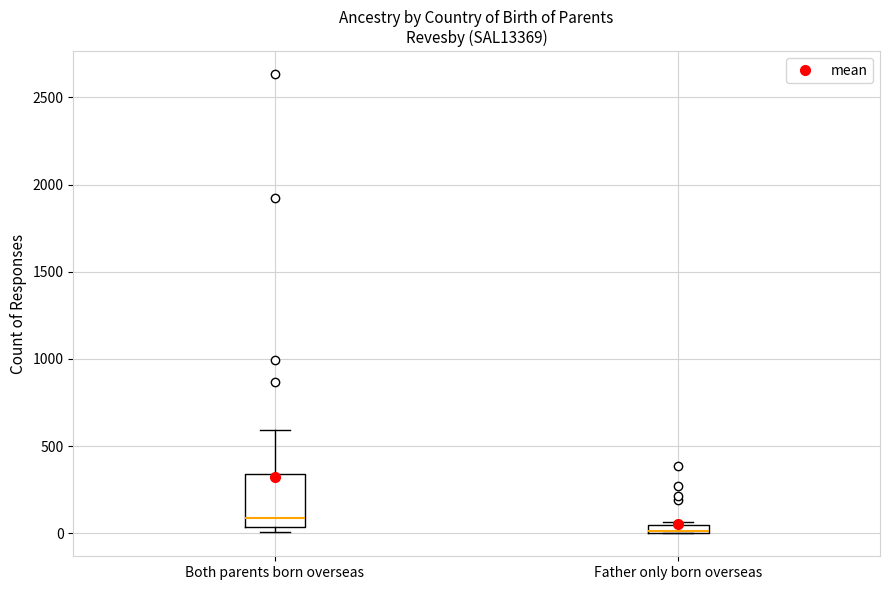

Which box is the tallest, from its lower edge to its upper edge?

Both parents born overseas